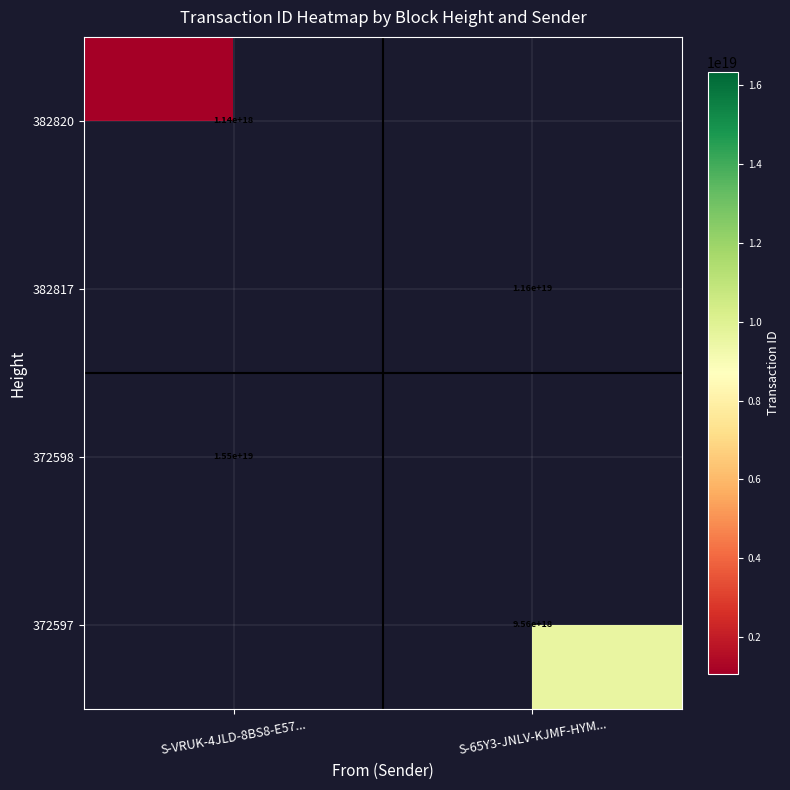

Is the value of 372598 at S-VRUK-4JLD-8BS8-E57... greater than the value of 382820 at S-VRUK-4JLD-8BS8-E57...?

Yes